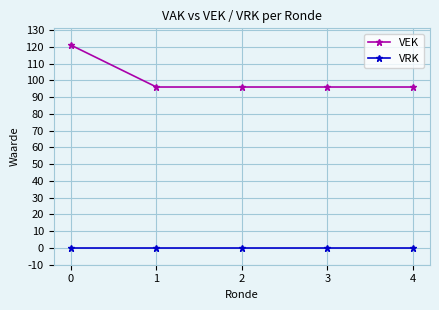

Count the number of data series in this chart.

2